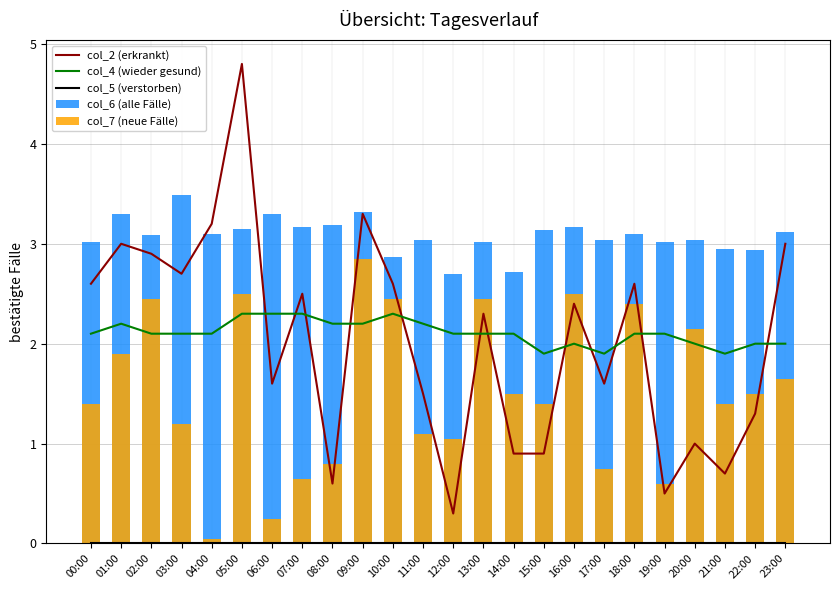

What is the sum of the col_4 (wieder gesund) values at 10:00 and 22:00?

4.3